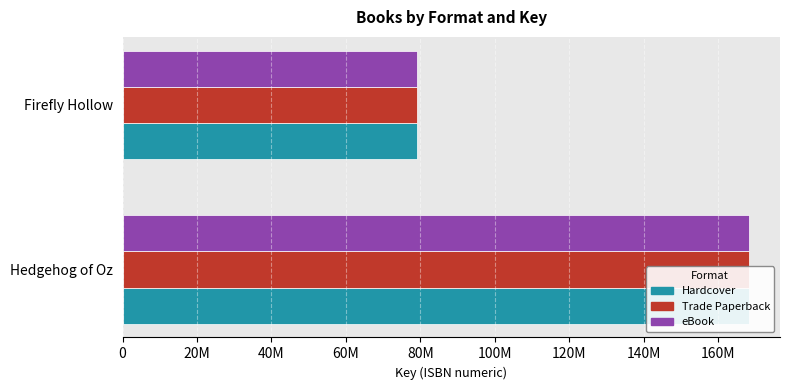

How many bars are there in each group?

3